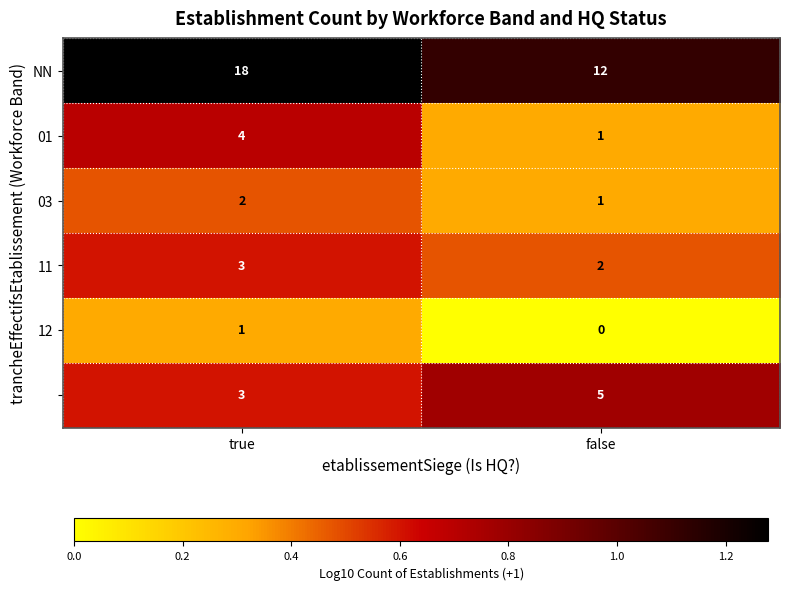

At which category is the sum across all series the highest?

true